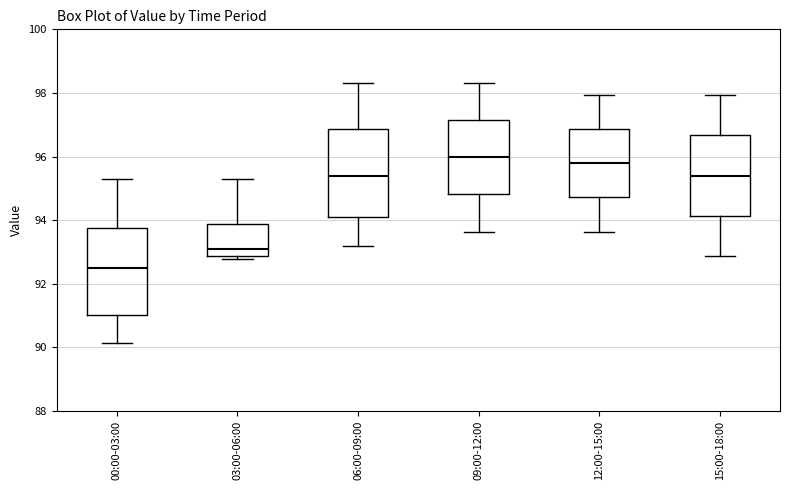

Which box's median line is the lowest?

00:00-03:00